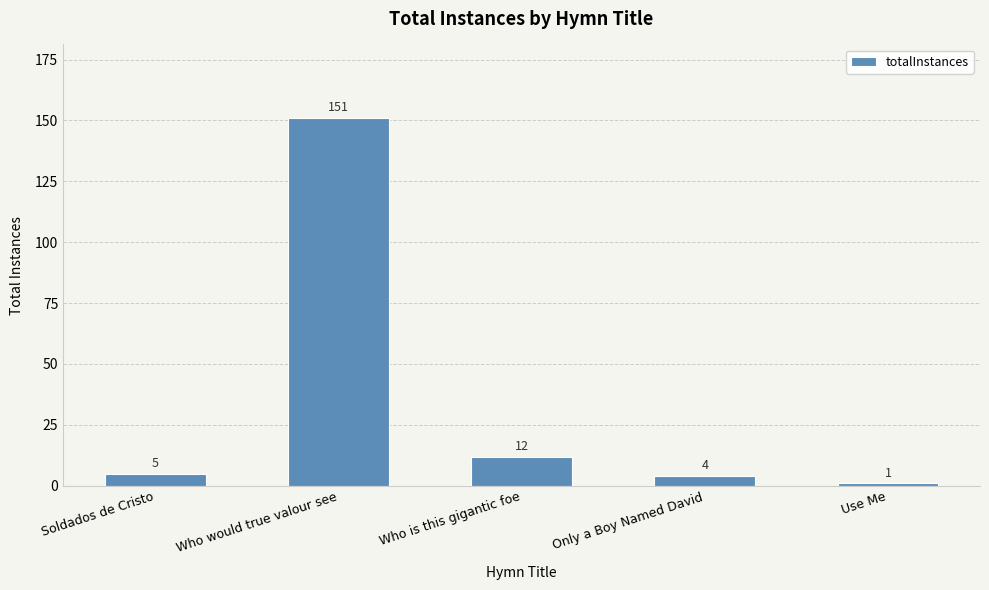

What is the label of the 2nd bar from the right?

Only a Boy Named David